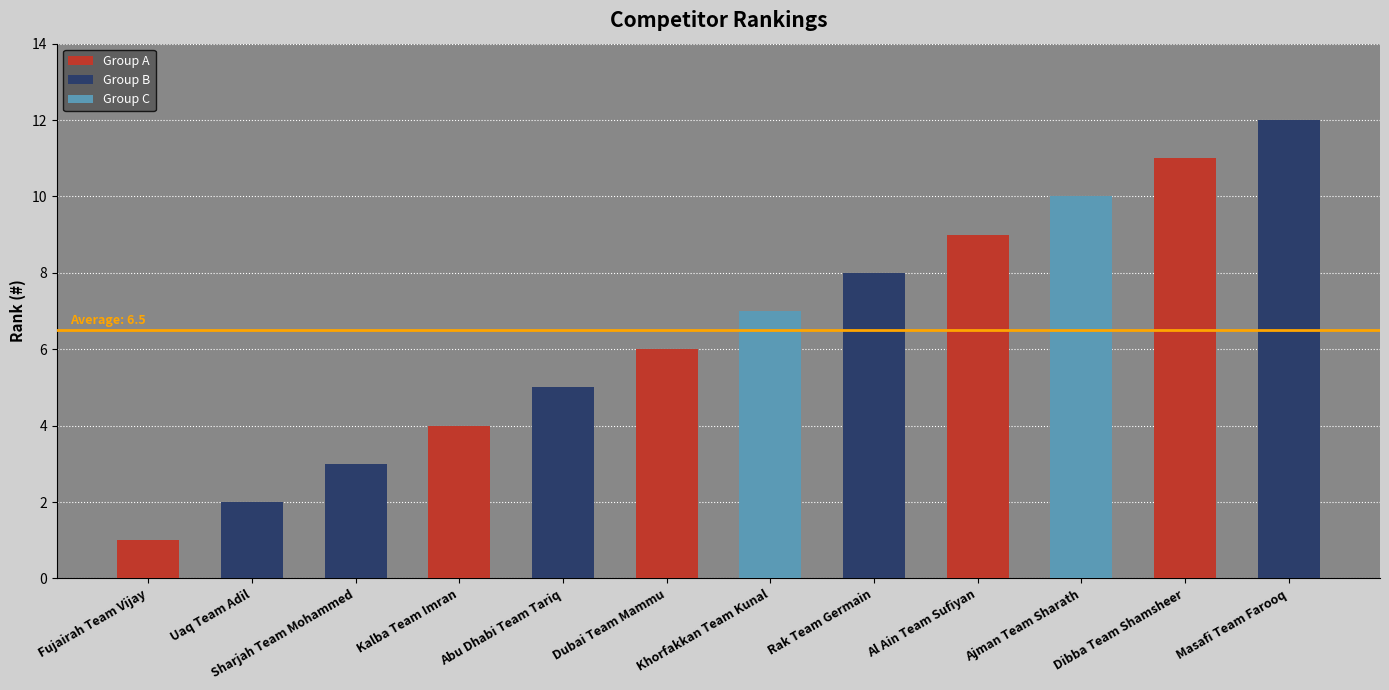

Where is the data nearest to the value 6?

Dubai Team Mammu